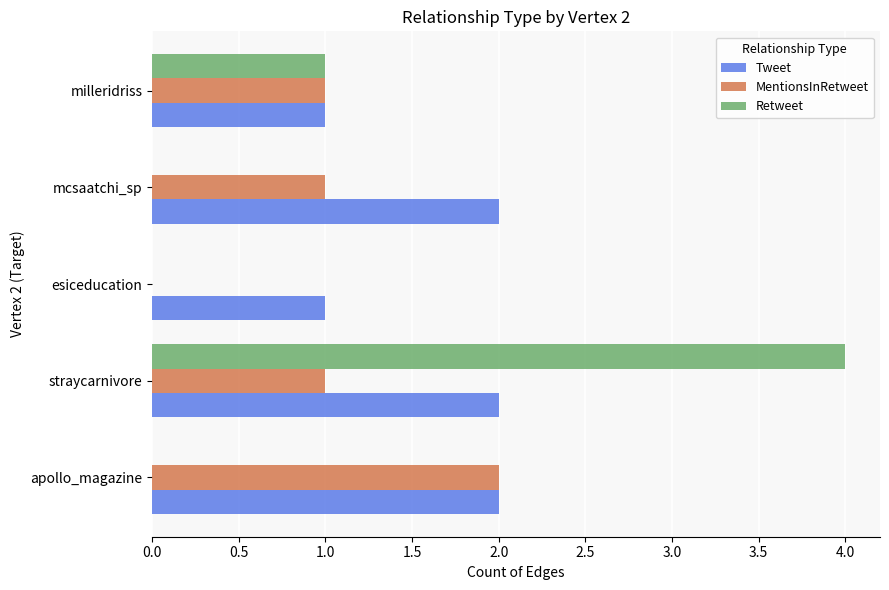

The Tweet series shows 0 at milleridriss. True or false?

False